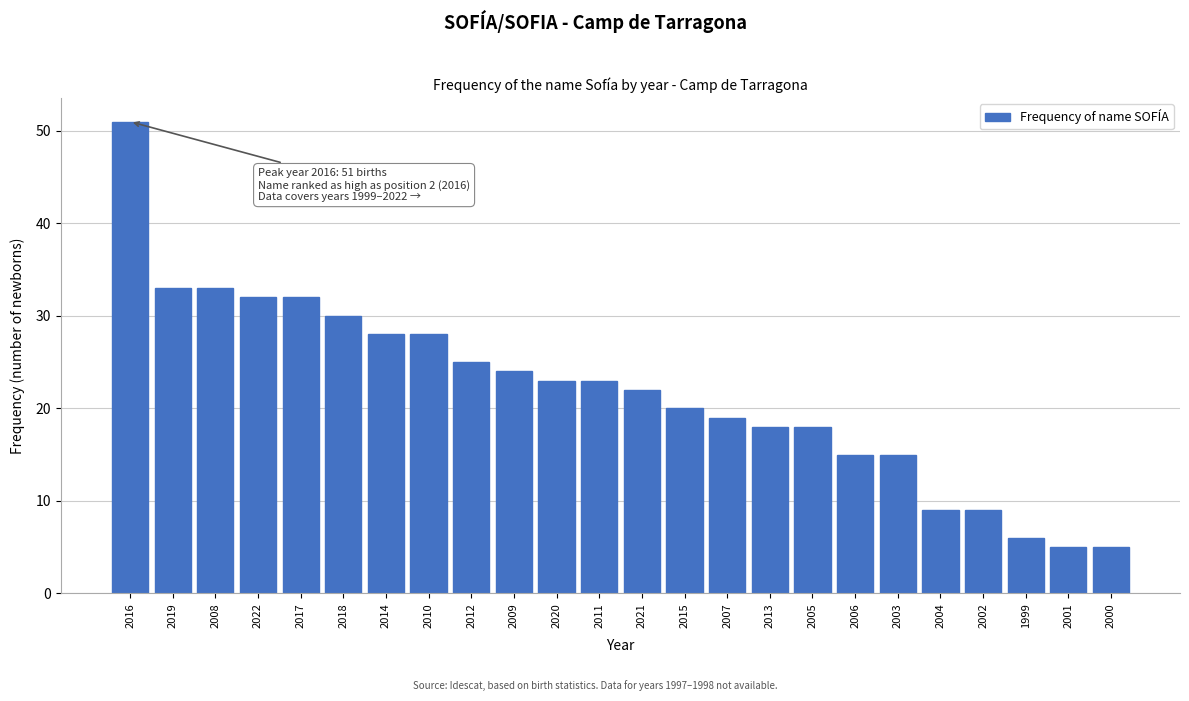

Reading right to left, list all the values displayed in this chart.

5	5	6	9	9	15	15	18	18	19	20	22	23	23	24	25	28	28	30	32	32	33	33	51